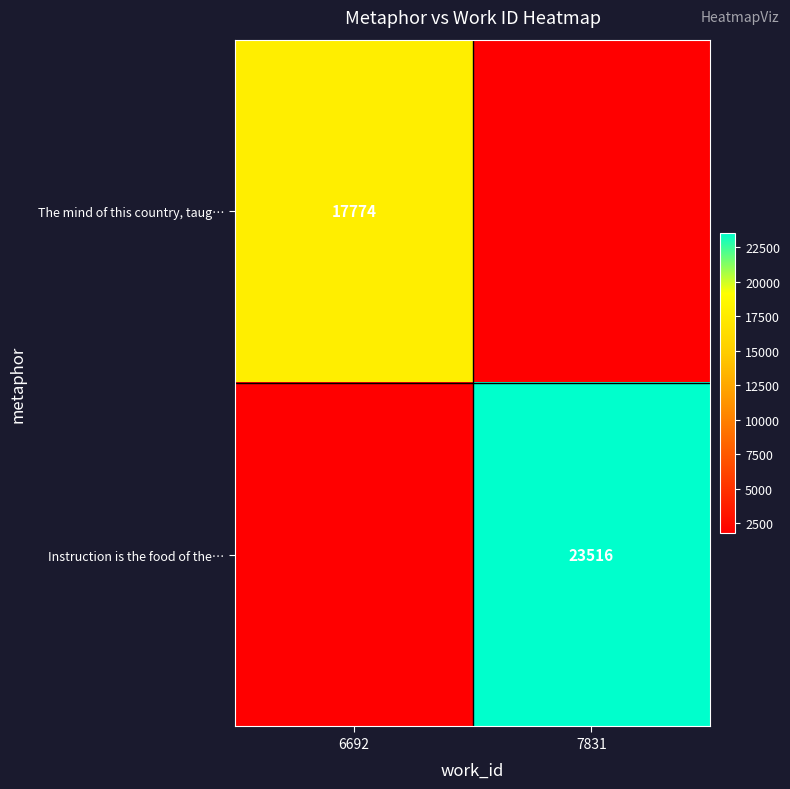

What is the minimum value shown in the chart?

1777.4